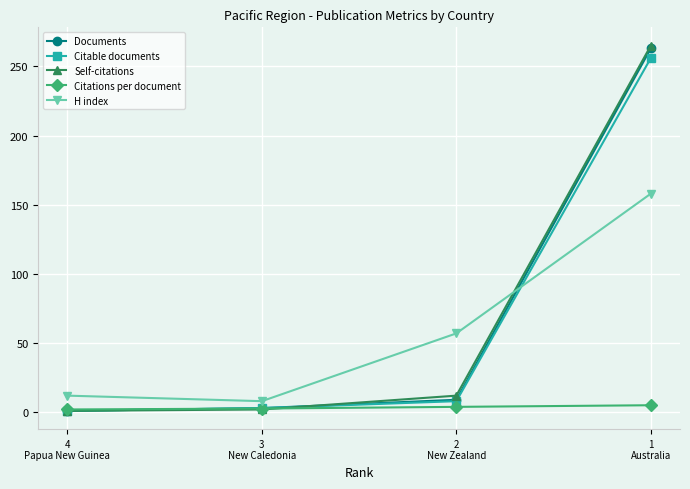

What position from the right is 1
Australia?

1